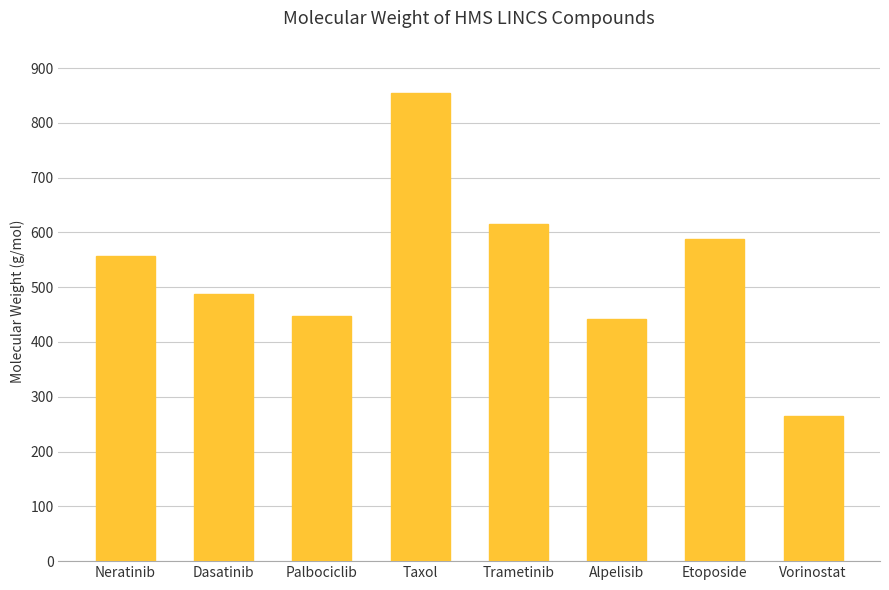

What is the sum of the values at Dasatinib and Palbociclib?

935.5